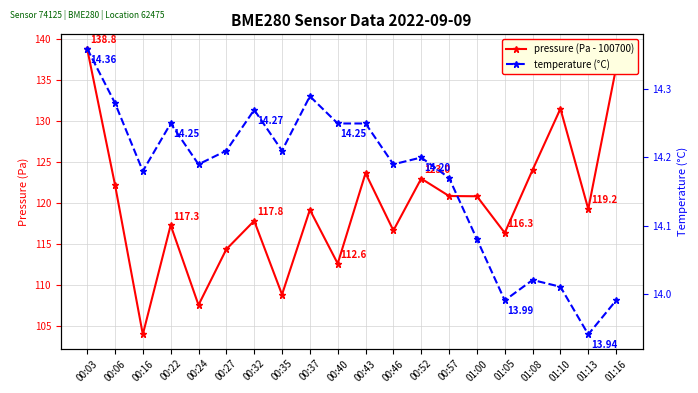

Reading left to right, extract all data points from this chart.

pressure (Pa - 100700): 138.8	122.2	103.9	117.3	107.5	114.3	117.8	108.8	119.2	112.6	123.6	116.6	123.0	120.8	120.8	116.3	124.0	131.5	119.2	136.5
temperature (°C): 14.4	14.3	14.2	14.2	14.2	14.2	14.3	14.2	14.3	14.2	14.2	14.2	14.2	14.2	14.1	14.0	14.0	14.0	13.9	14.0